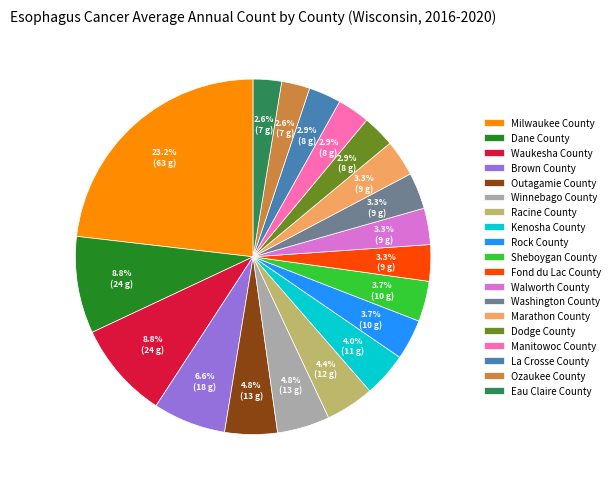

To the nearest percent, what percentage of the pie is Milwaukee County?

23%